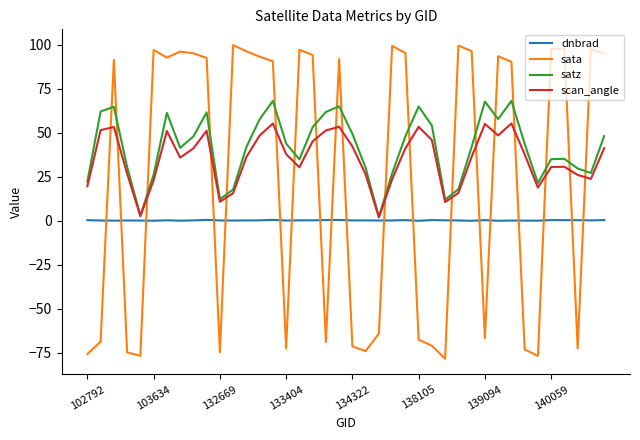

True or false: sata and scan_angle intersect in this chart.

True